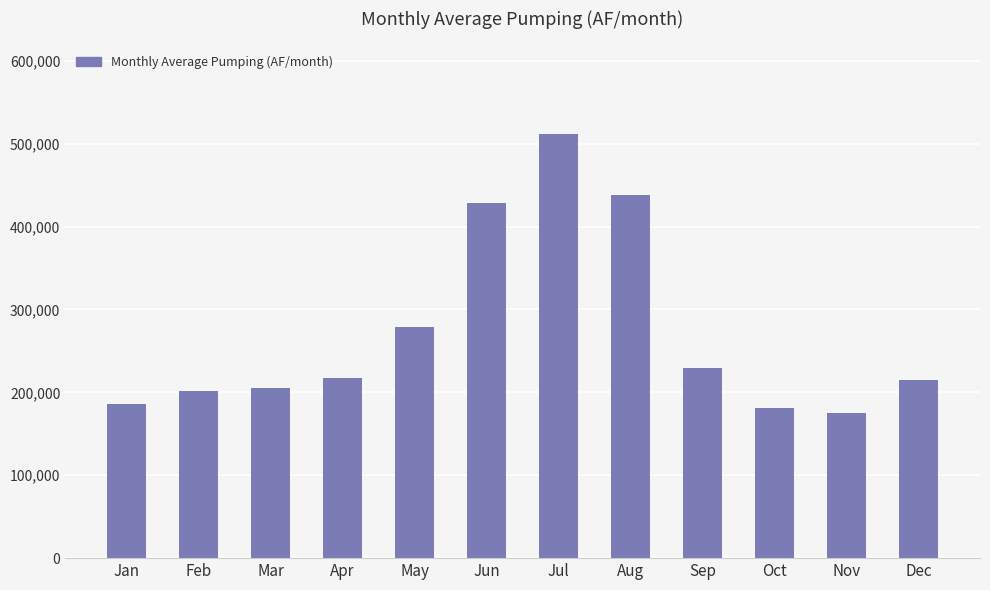

True or false: the data shows 174757.4 at Nov.

True